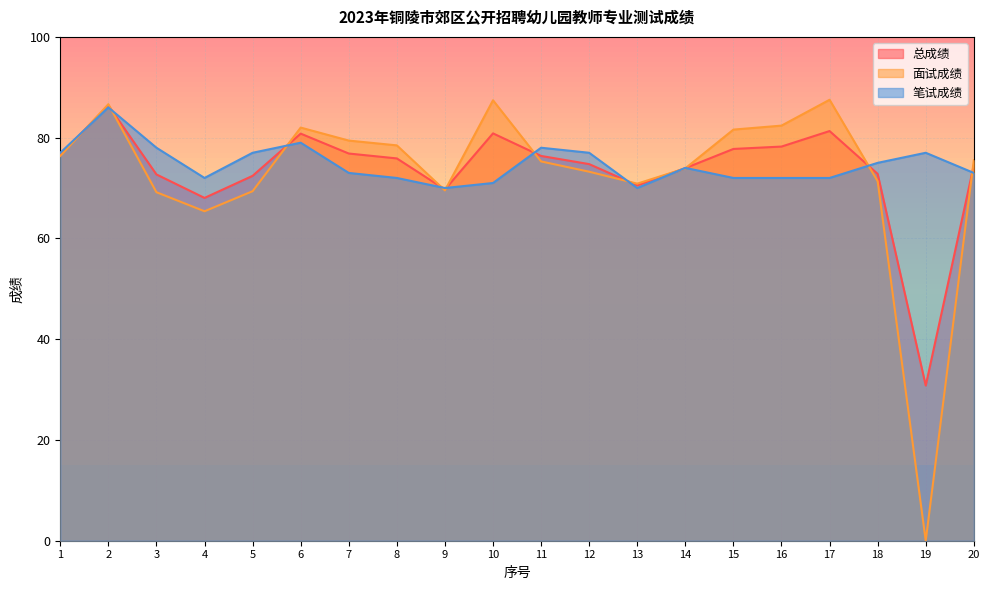

What is the average value of the 面试成绩 series?

72.8